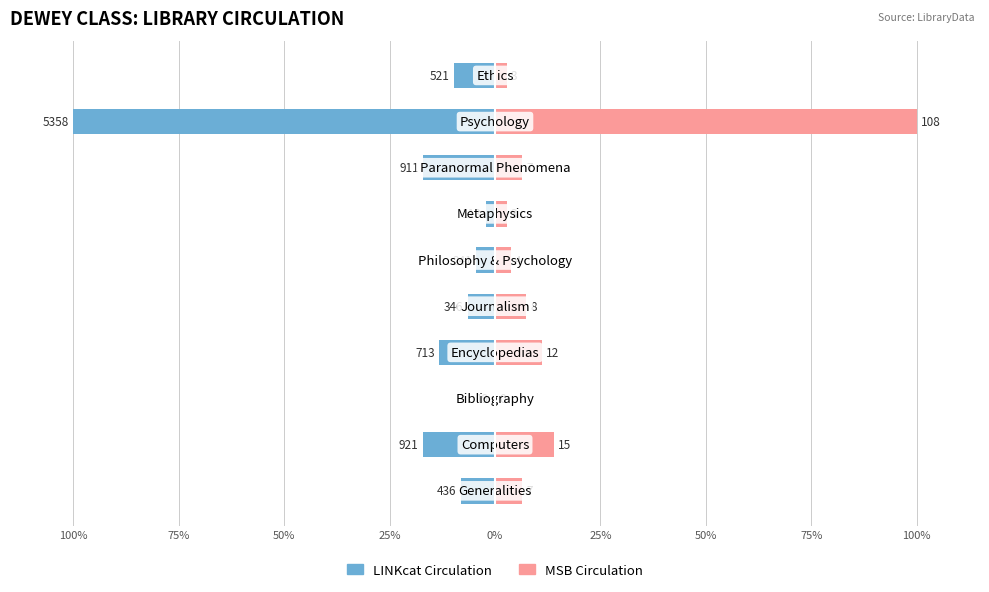

The LINKcat Circulation series shows -22.1 at 25%. True or false?

False